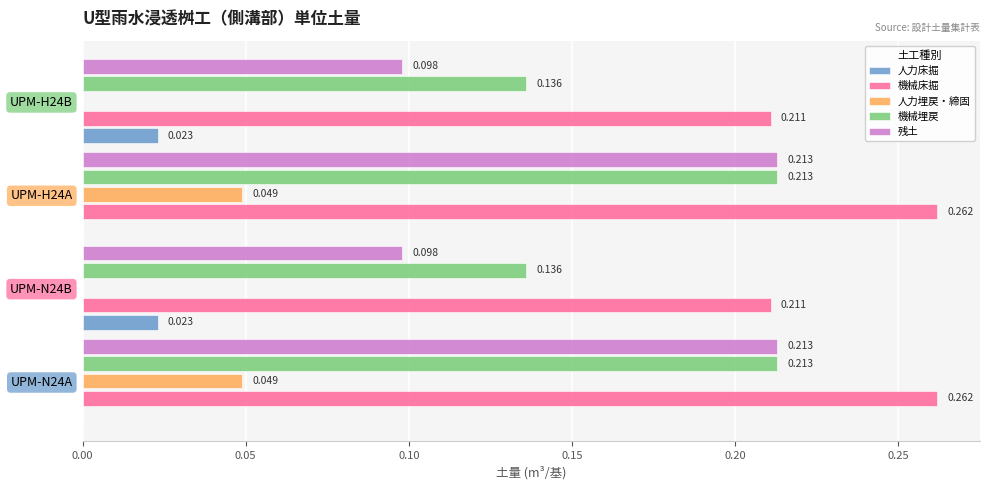

Is the value of 人力埋戻・締固 at UPM-H24A greater than the value of 機械埋戻 at UPM-H24A?

No